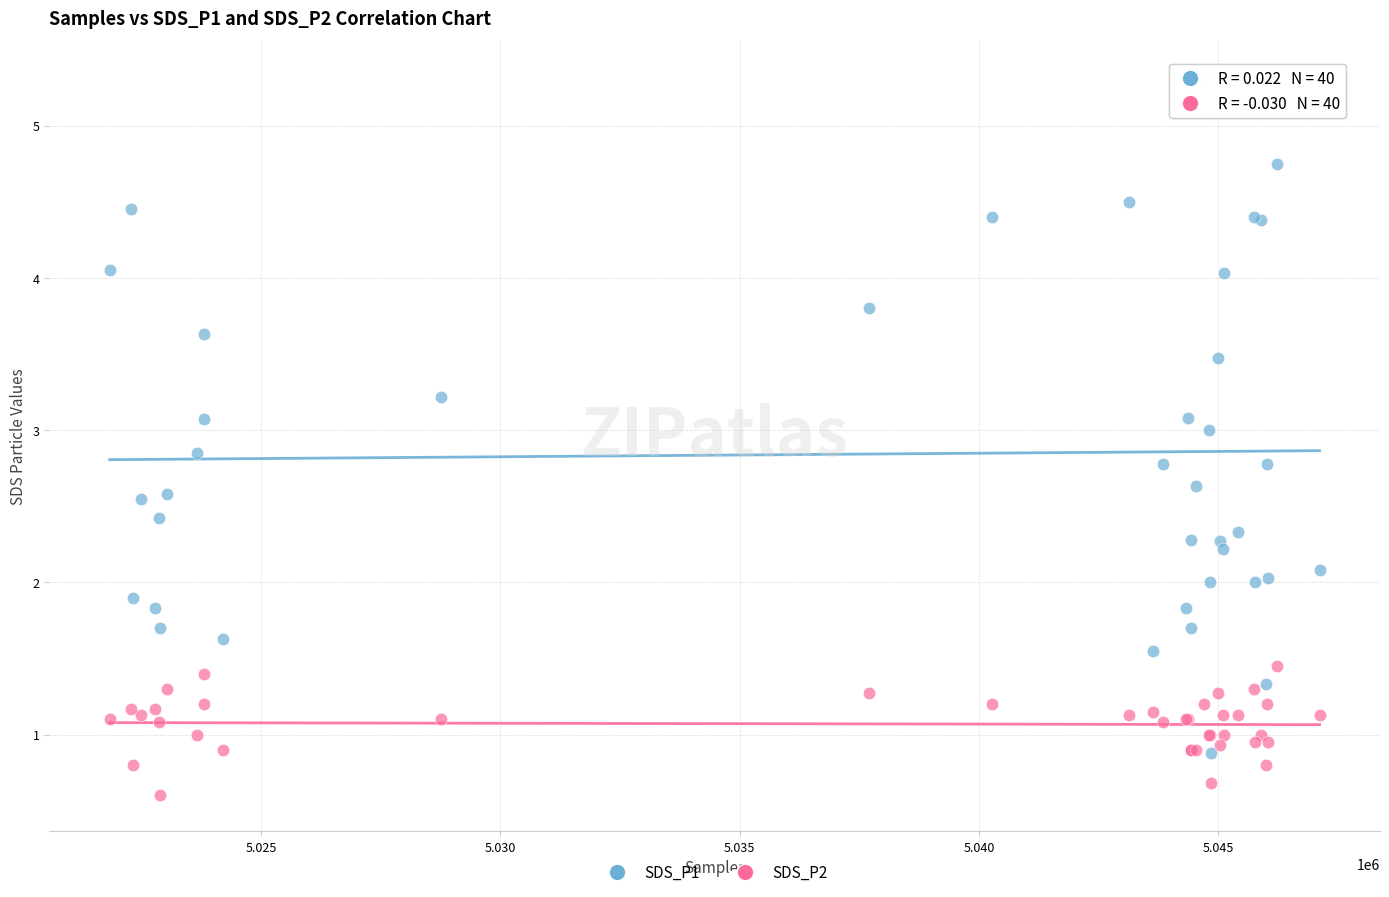

What are all the series names shown in the legend?

SDS_P1, SDS_P2